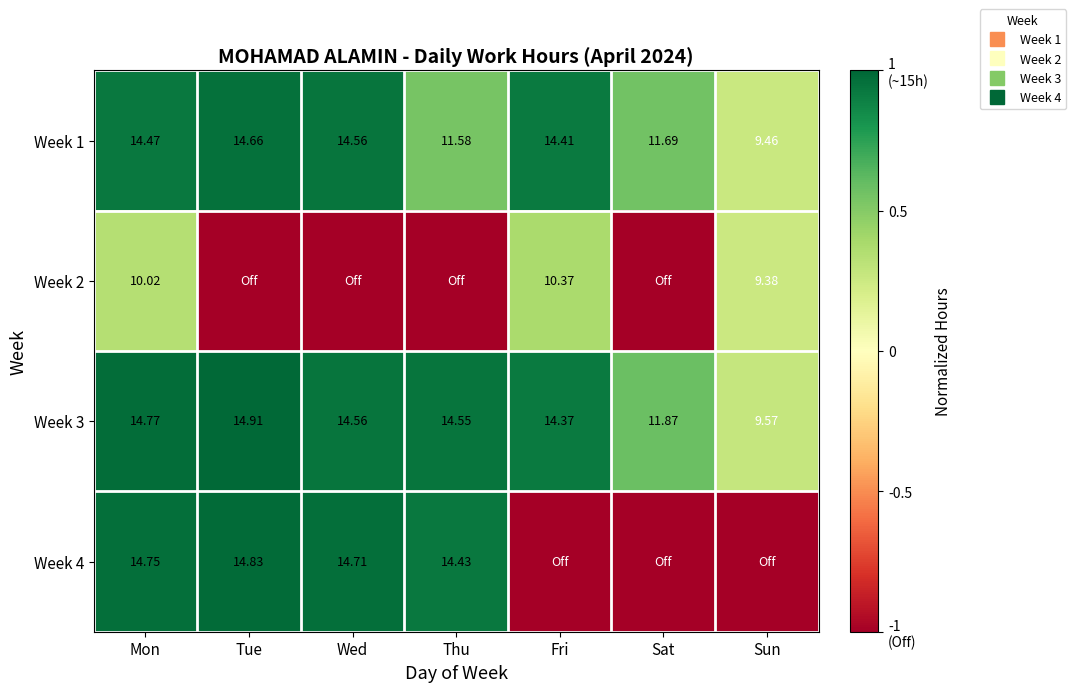

Is it true that Week 3 equals 0.3 at Wed?

False